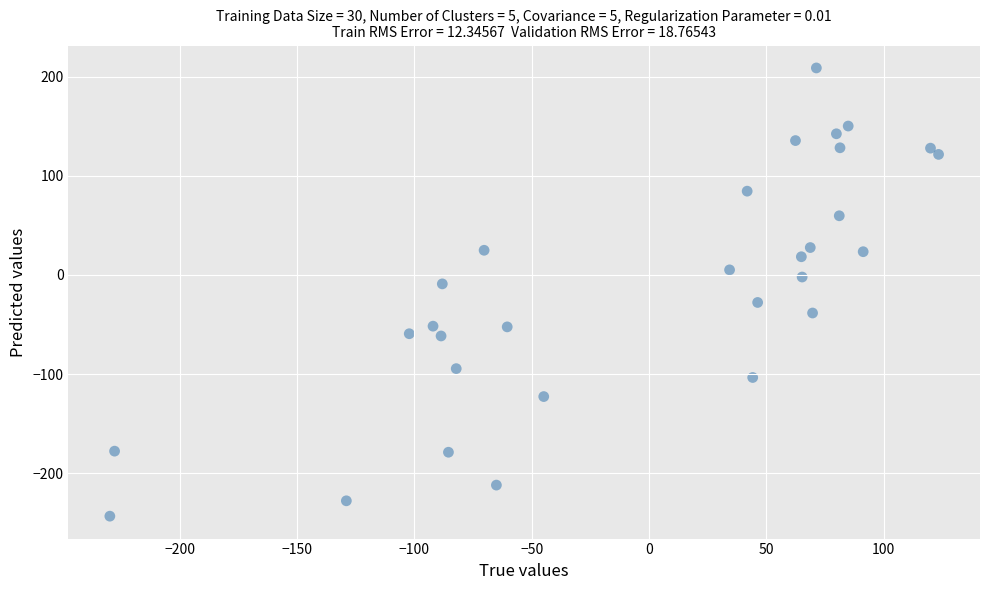

What is the range of Y values (max minus min)?

452.2